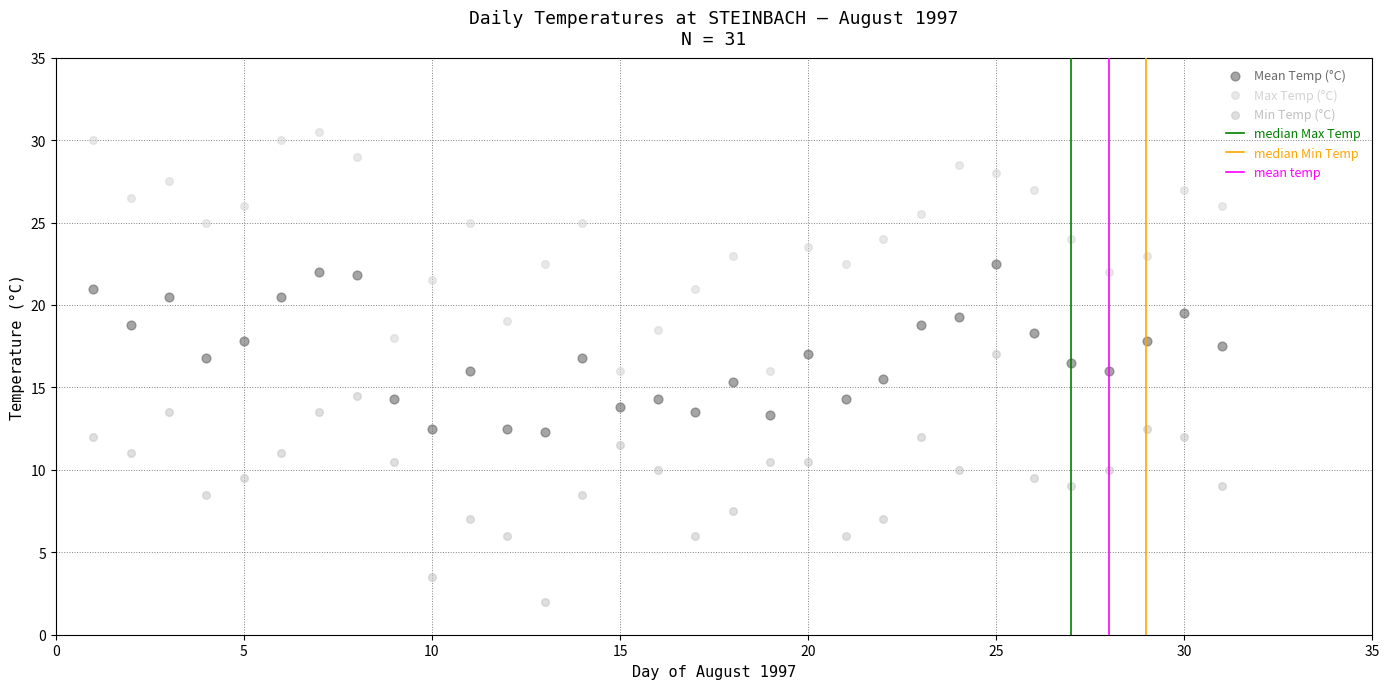

Across all data points, what is the range of X values (max minus min)?

30.0